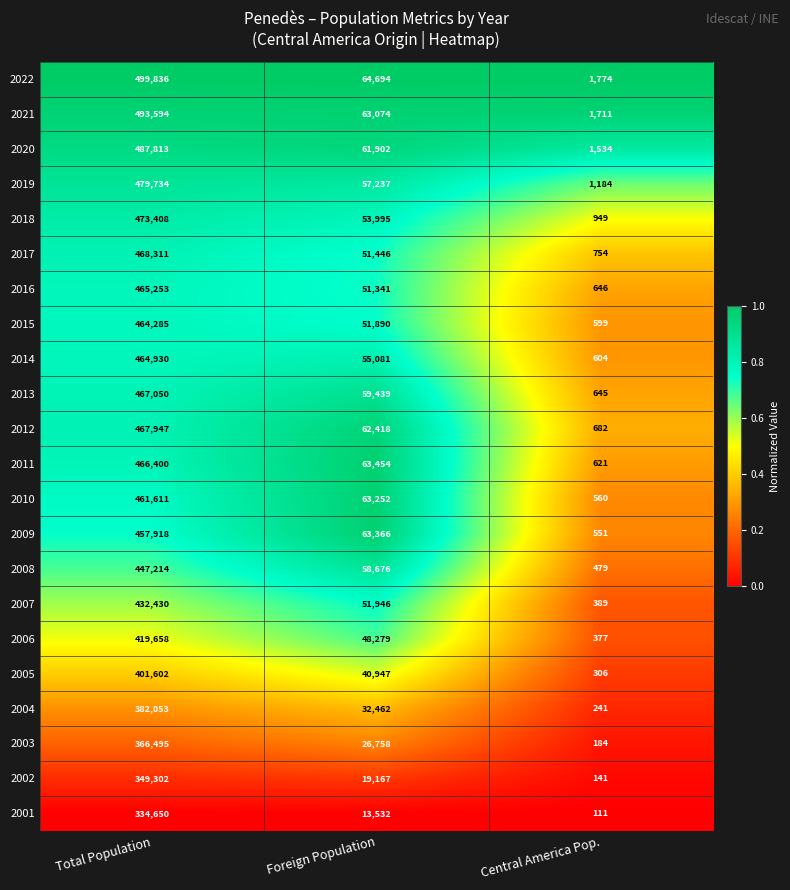

At which label is 2009 closest to 229234?

Foreign Population